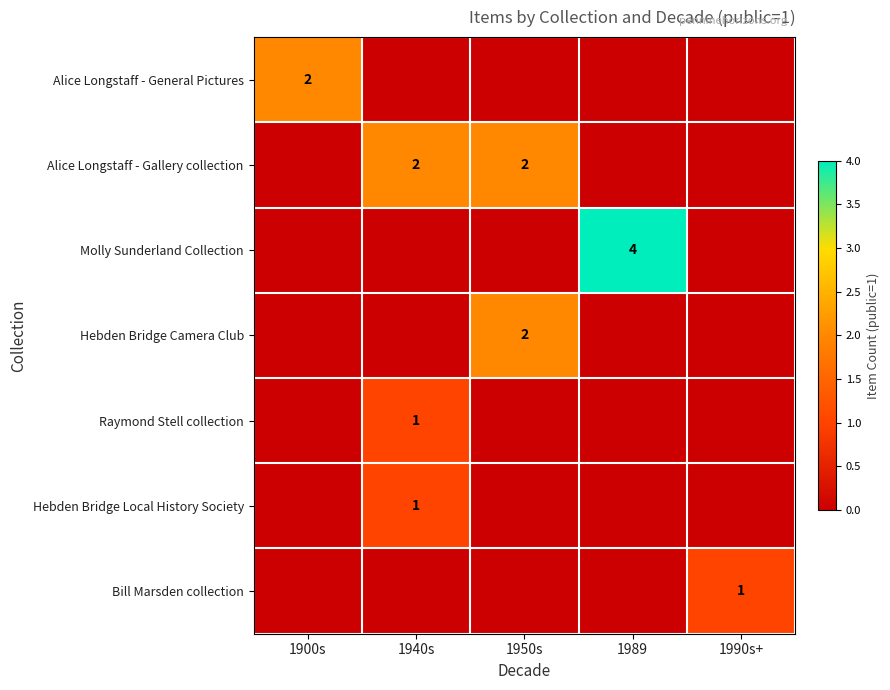

Rank the categories by Molly Sunderland Collection value from lowest to highest.

1900s, 1940s, 1950s, 1990s+, 1989